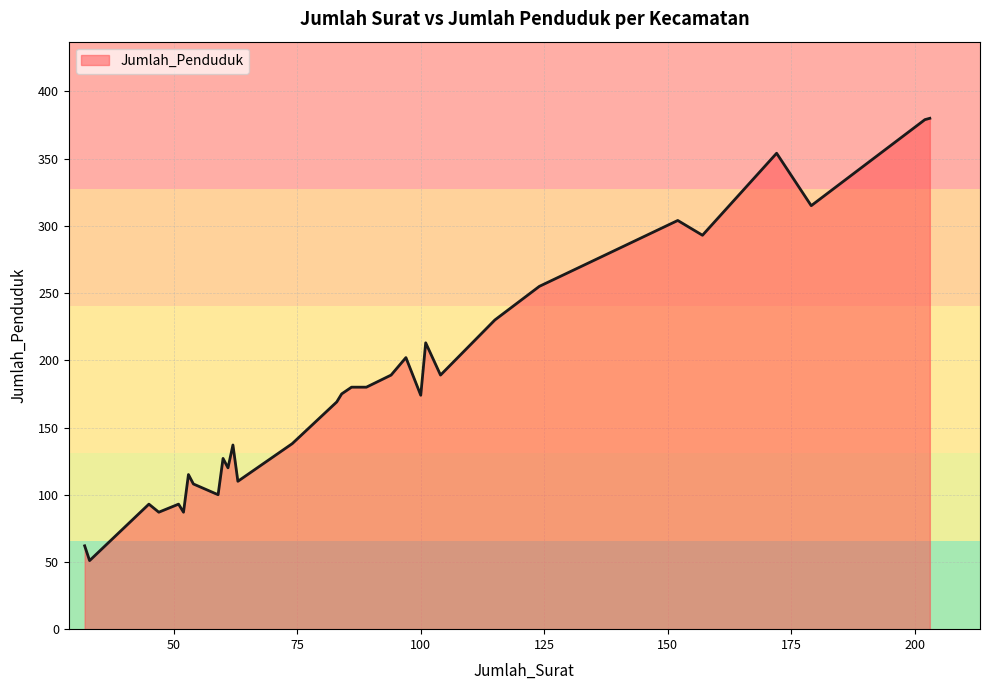

What is the difference between the maximum and minimum values?

329